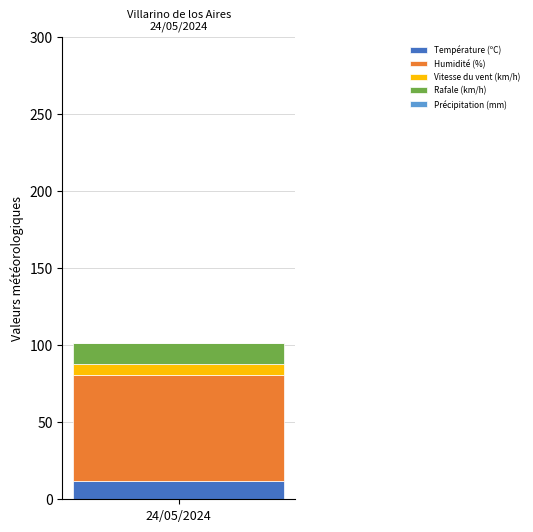

True or false: Température (ºC) has a value of 12.0 at 24/05/2024.

True